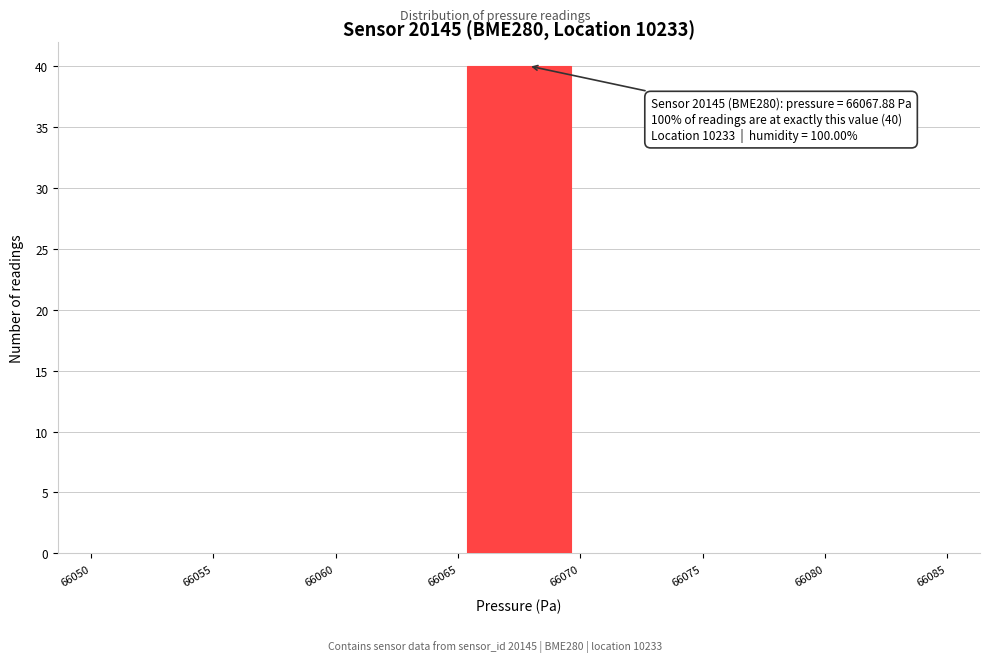

Which range on the x-axis has the tallest bar?

66065 to 66070